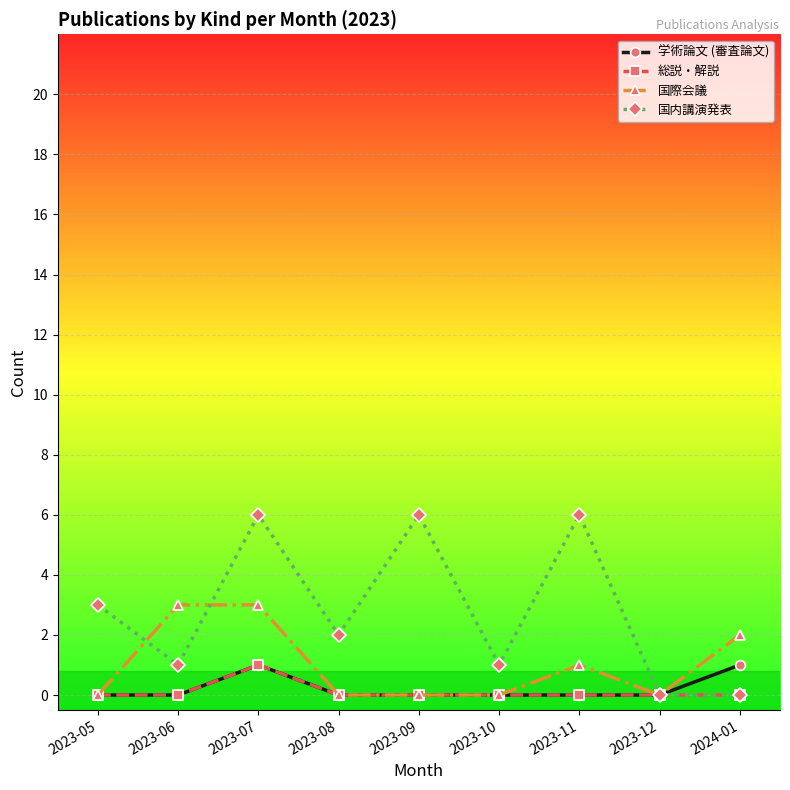

Which series has the largest total across all categories?

国内講演発表